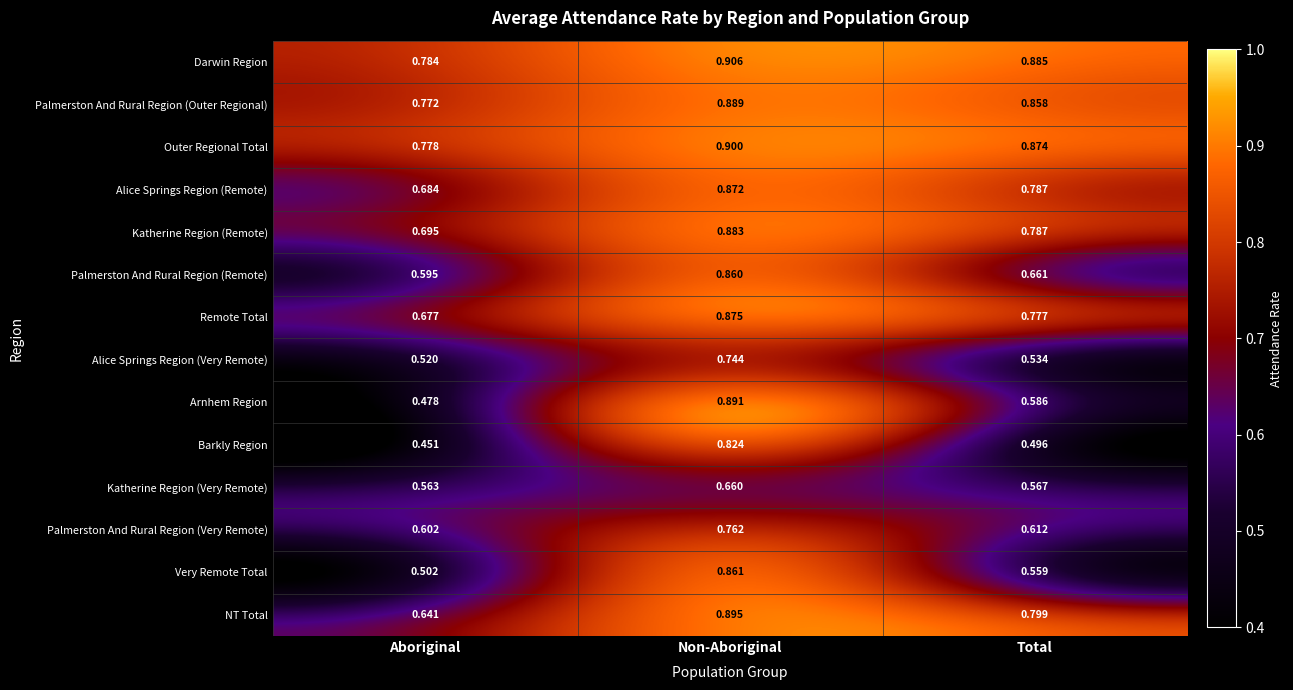

Is the value of NT Total at Non-Aboriginal greater than the value of Katherine Region (Remote) at Aboriginal?

Yes